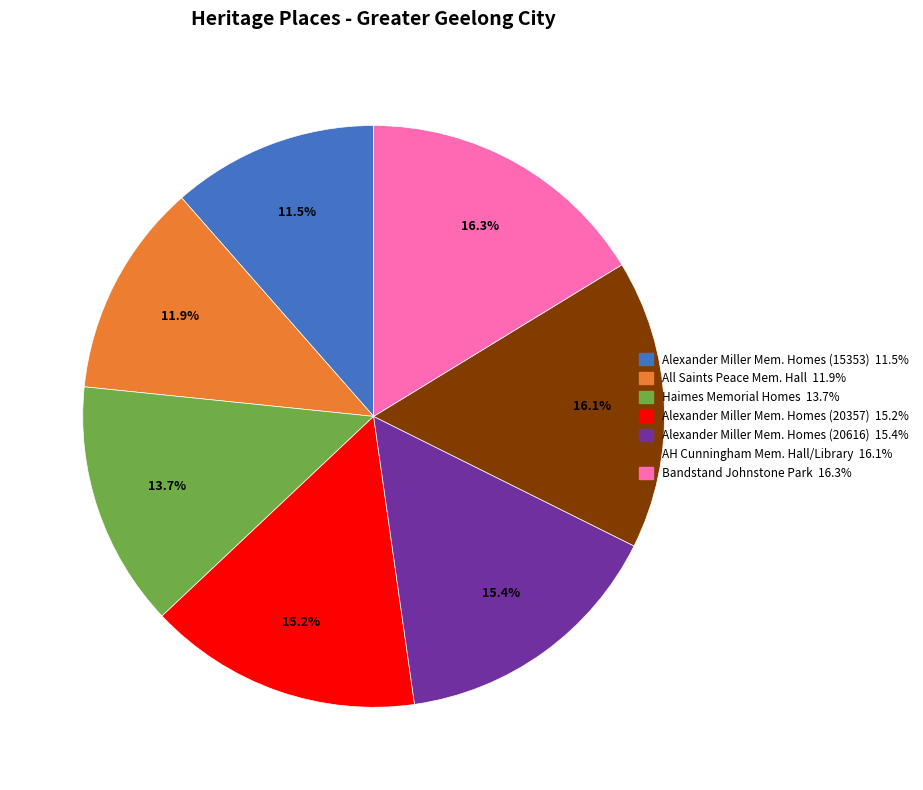

Is there a majority slice in this chart?

No